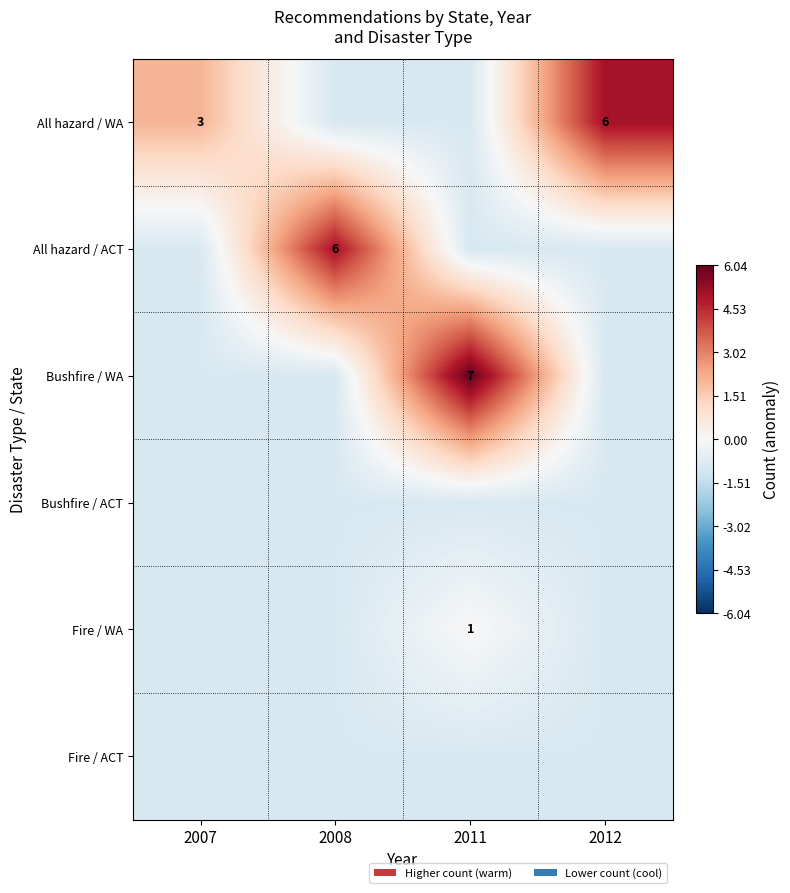

Rank the series by their maximum value, from highest to lowest.

Bushfire / WA, All hazard / WA, All hazard / ACT, Fire / WA, Bushfire / ACT, Fire / ACT